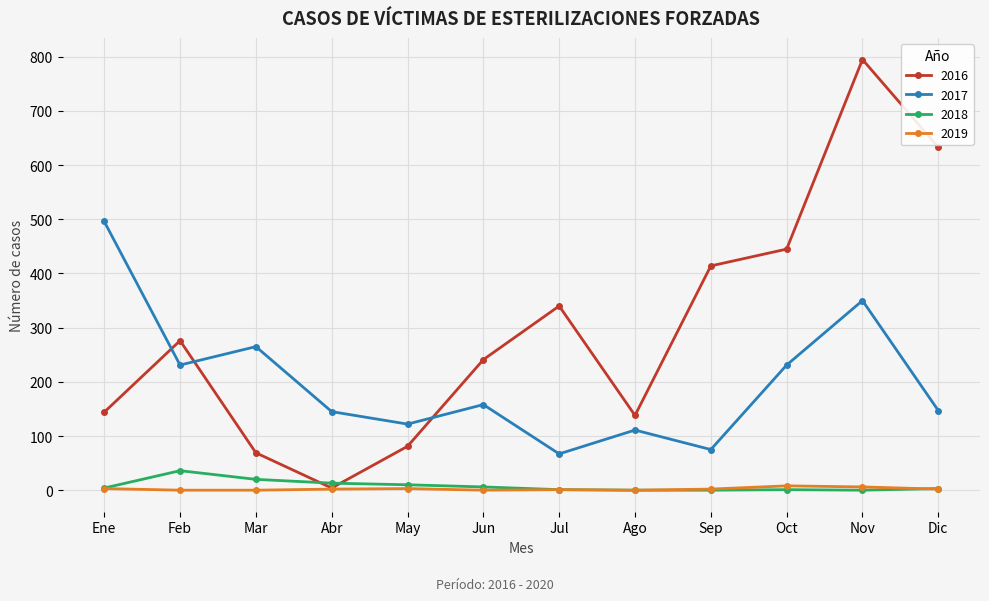

Which category has the lowest value in the 2016 series?

Abr